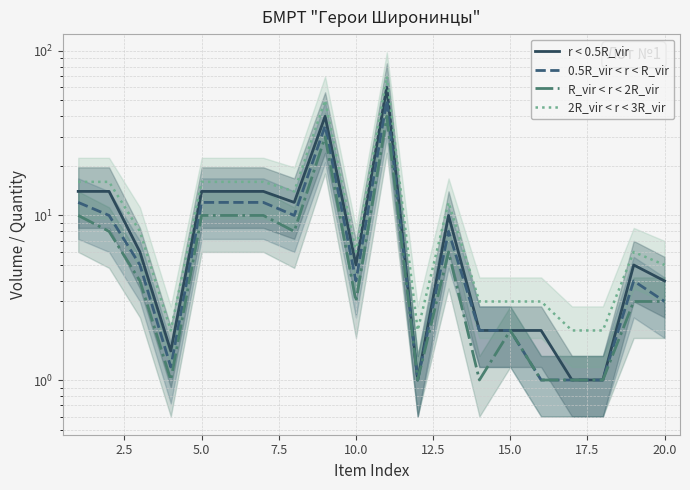

Which series has the widest spread of values?

2R_vir < r < 3R_vir